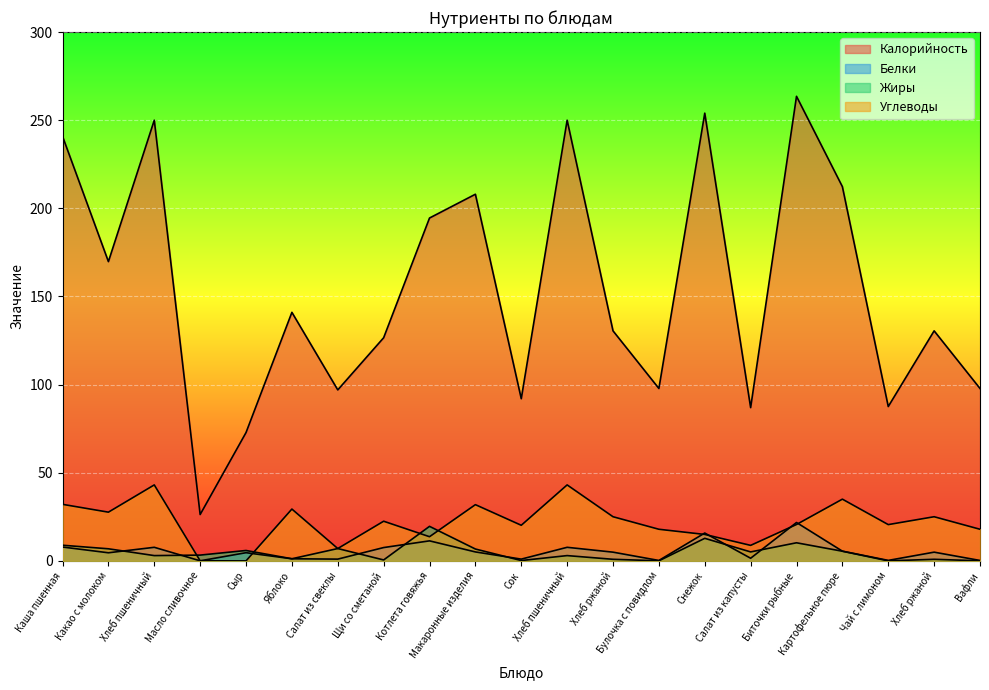

What is the difference between the Калорийность values at Макаронные изделия and Хлеб ржаной?

77.5